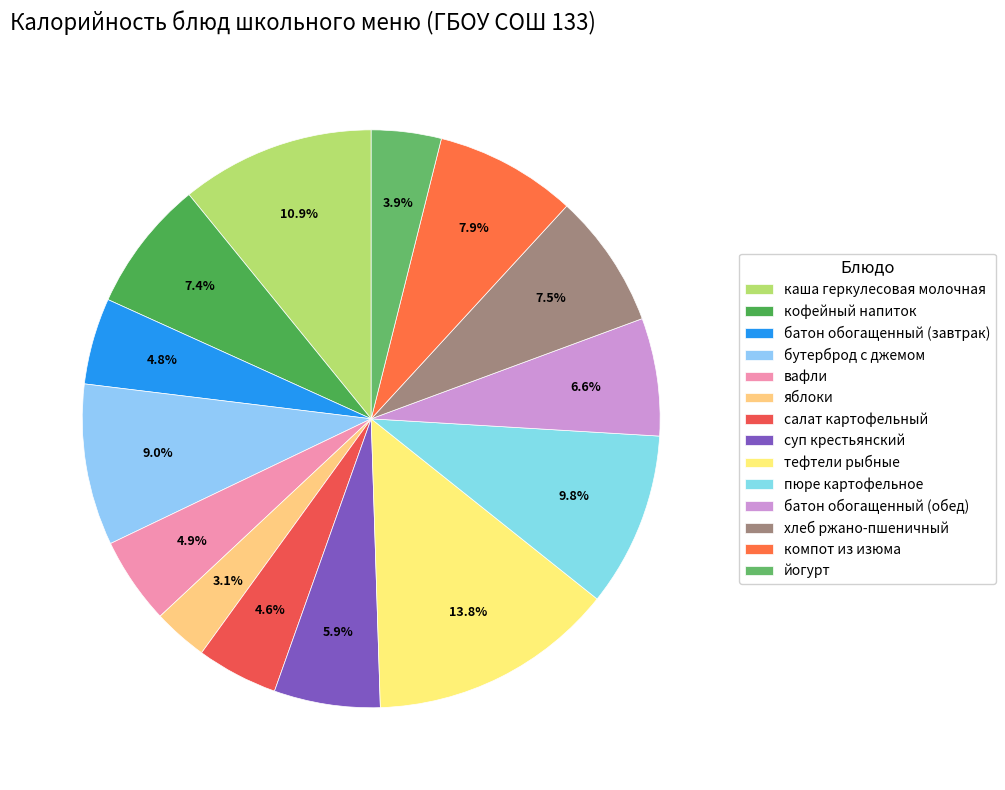

Count the number of slices in the pie.

14